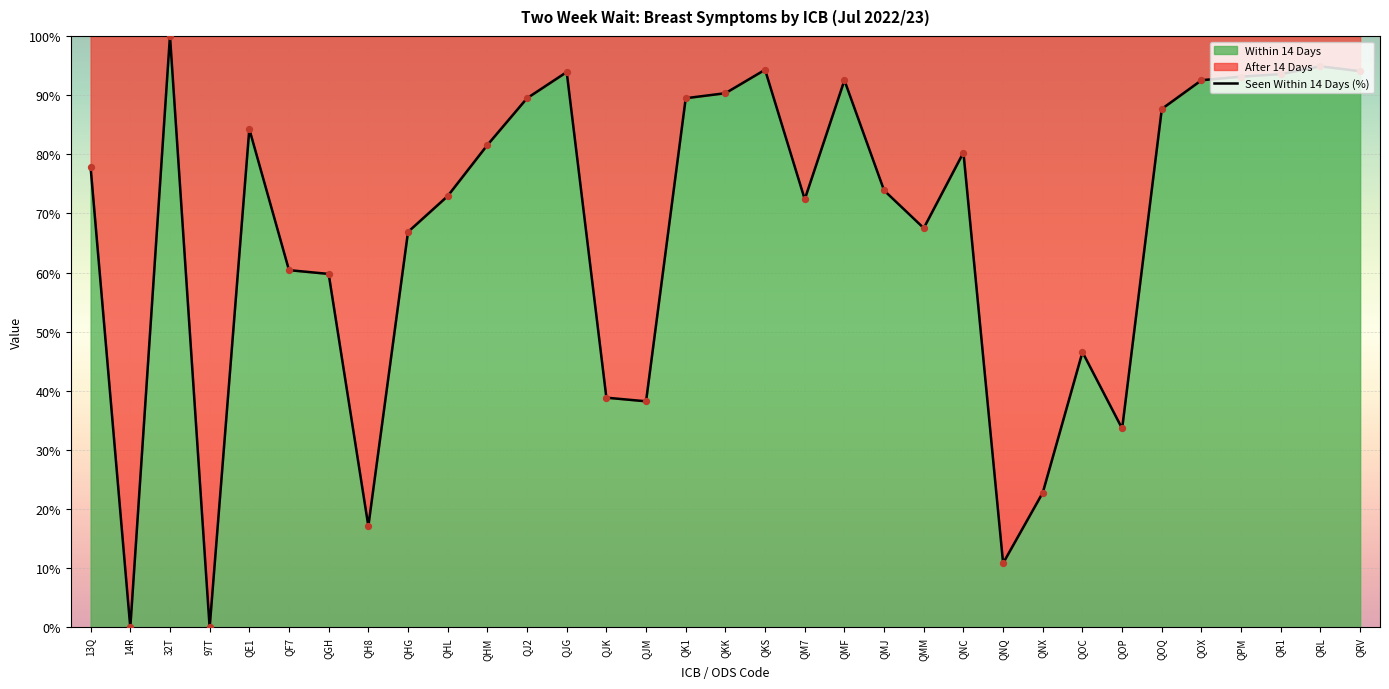

Between QMF and 14R, which is larger?

QMF